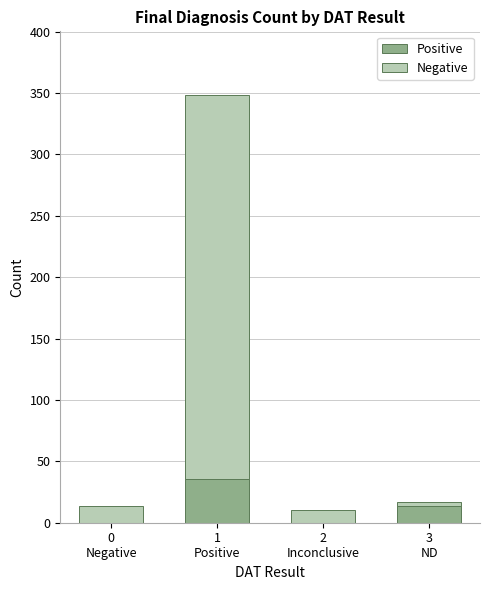

What is the sum of all Positive values?

50